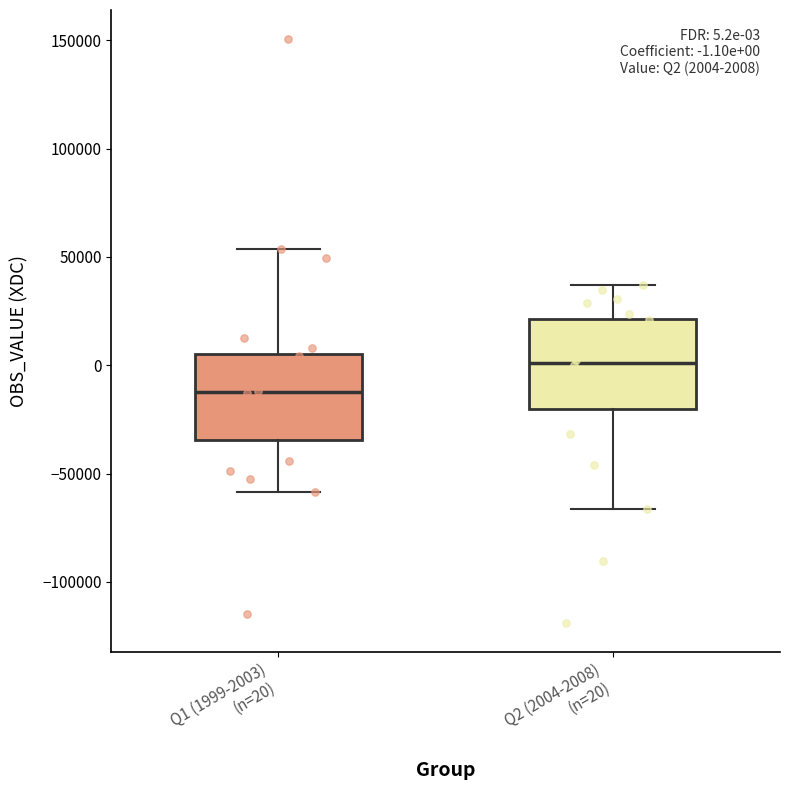

Which box has the lowest median line?

Q1 (1999-2003) (n=20)